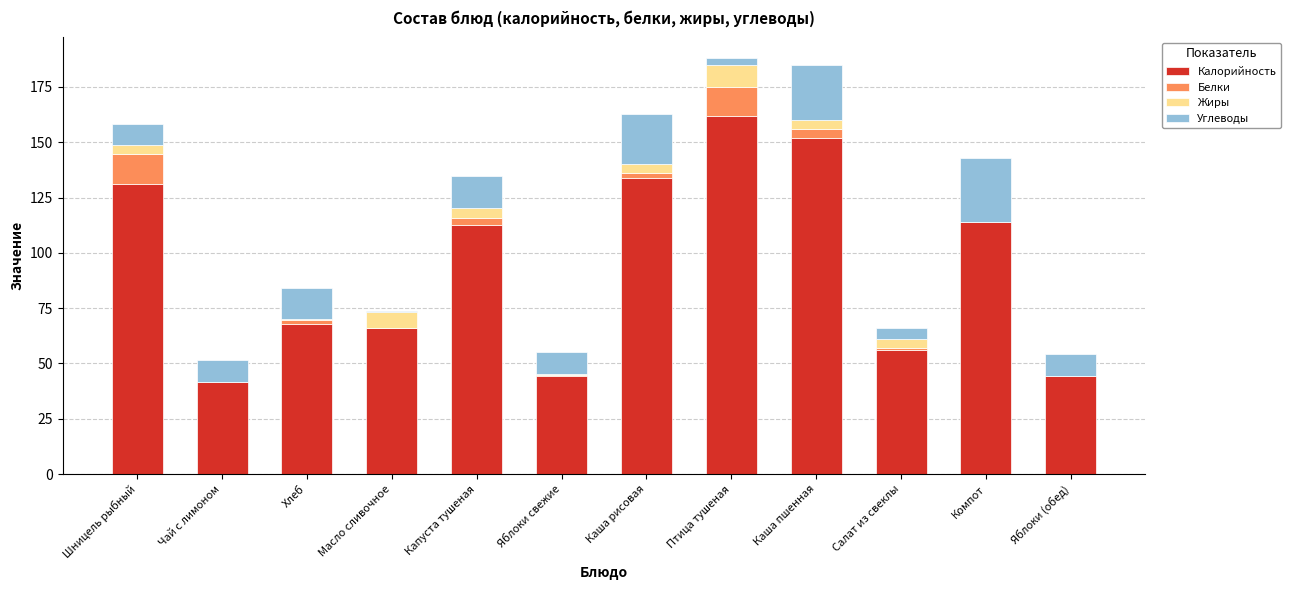

Which series has the largest range (max minus min)?

Калорийность